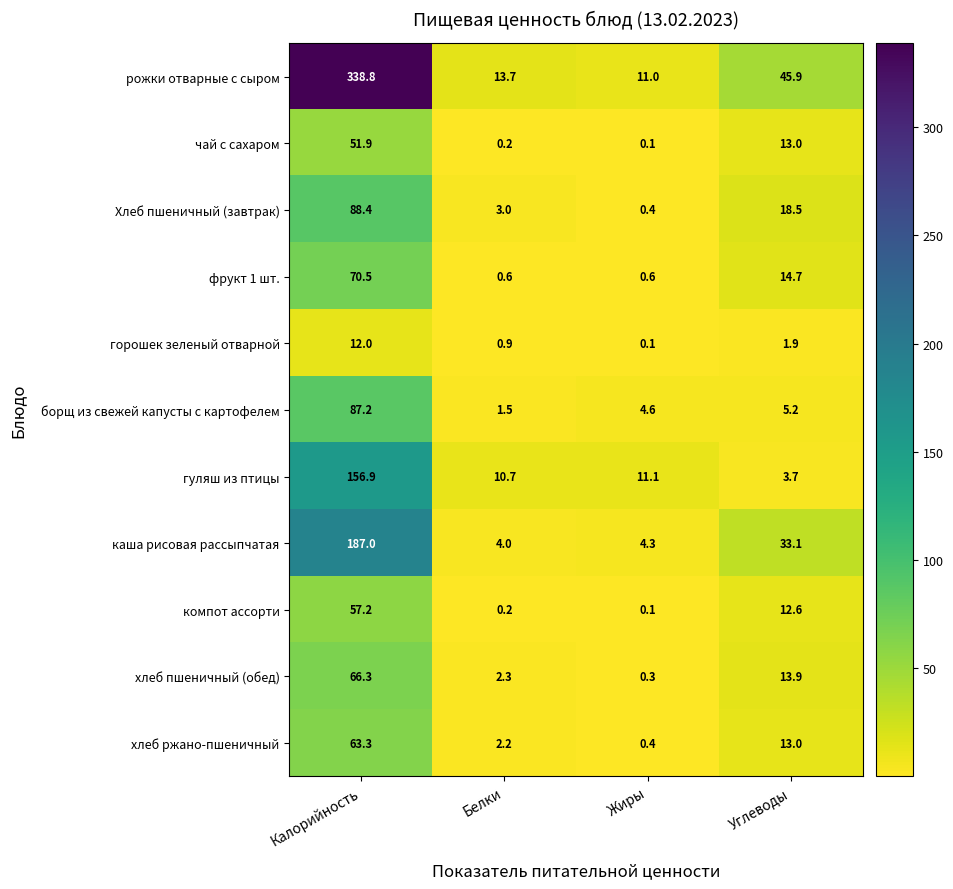

What is the sum of all хлеб пшеничный (обед) values?

82.8